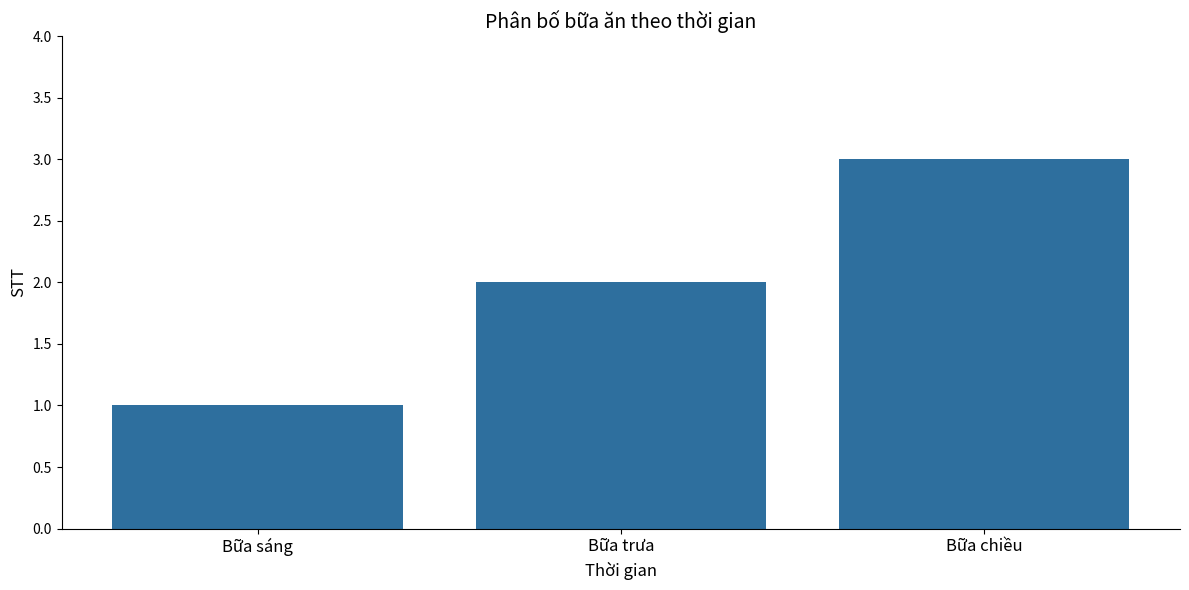

Reading left to right, transcribe all the data shown in this chart.

1	2	3